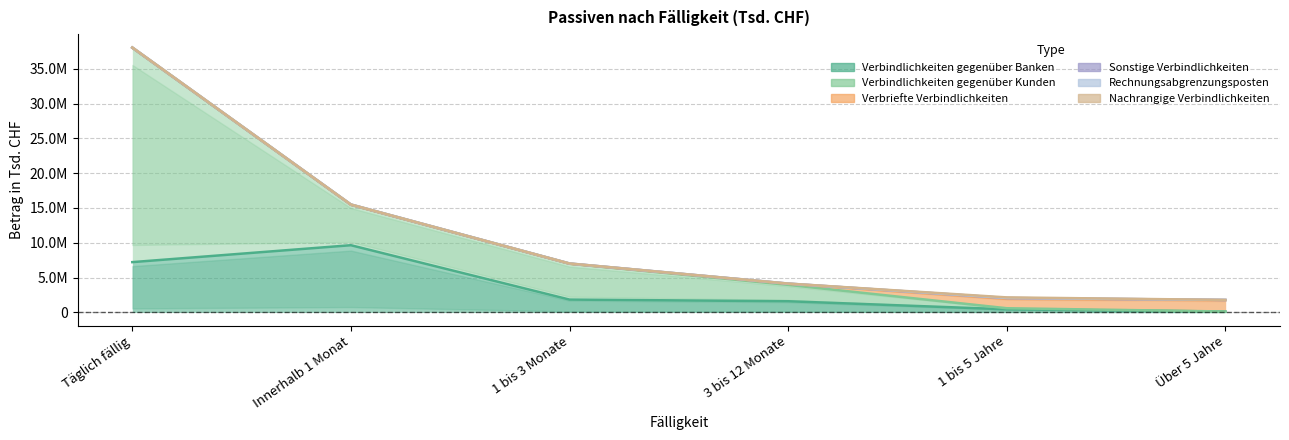

Is it true that Verbriefte Verbindlichkeiten equals 0 at Täglich fällig?

True